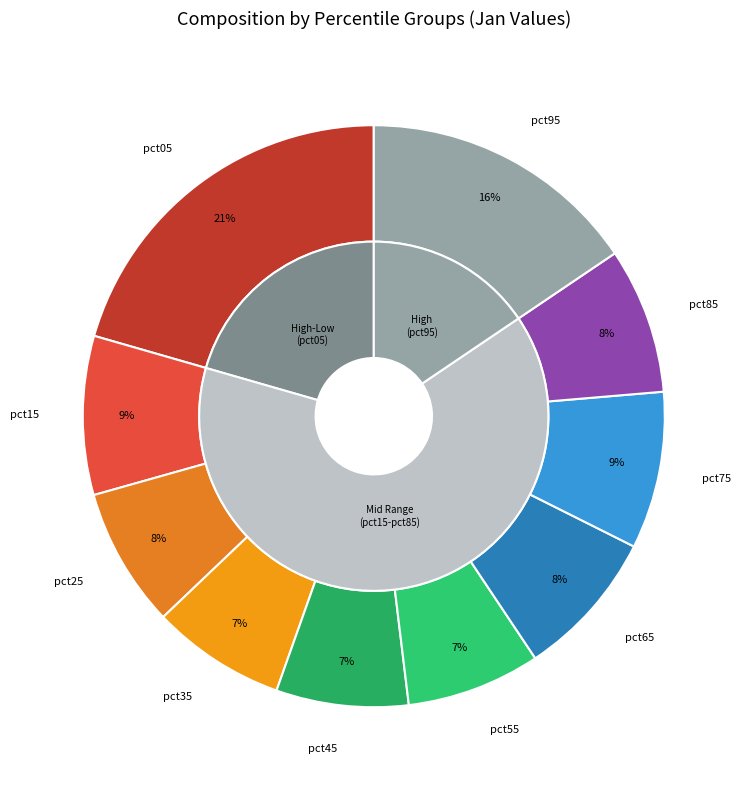

Is there a majority slice in this chart?

No